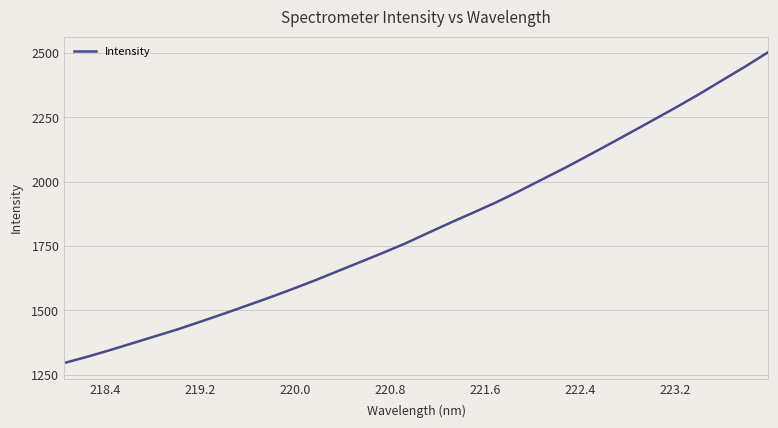

Count the number of data series in this chart.

1